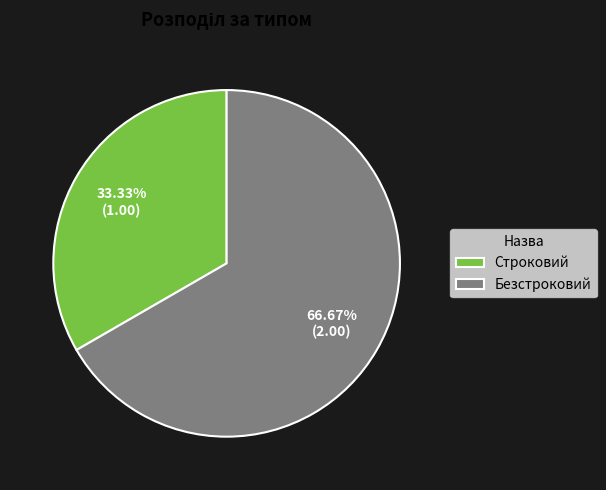

Which slice represents more than half of the pie?

Безстроковий